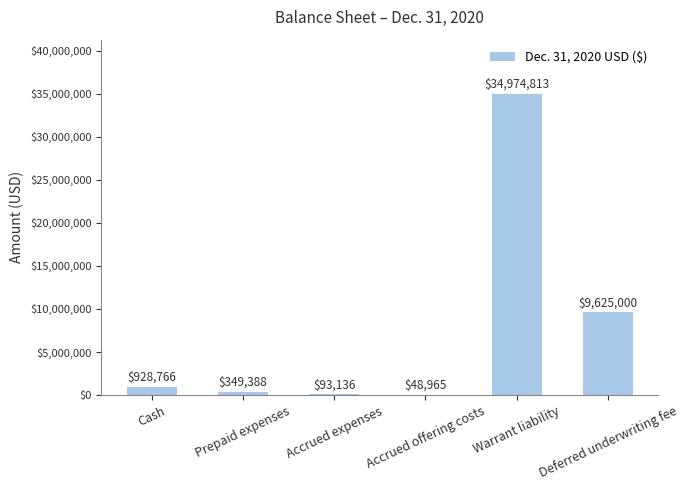

Count the number of data series in this chart.

1